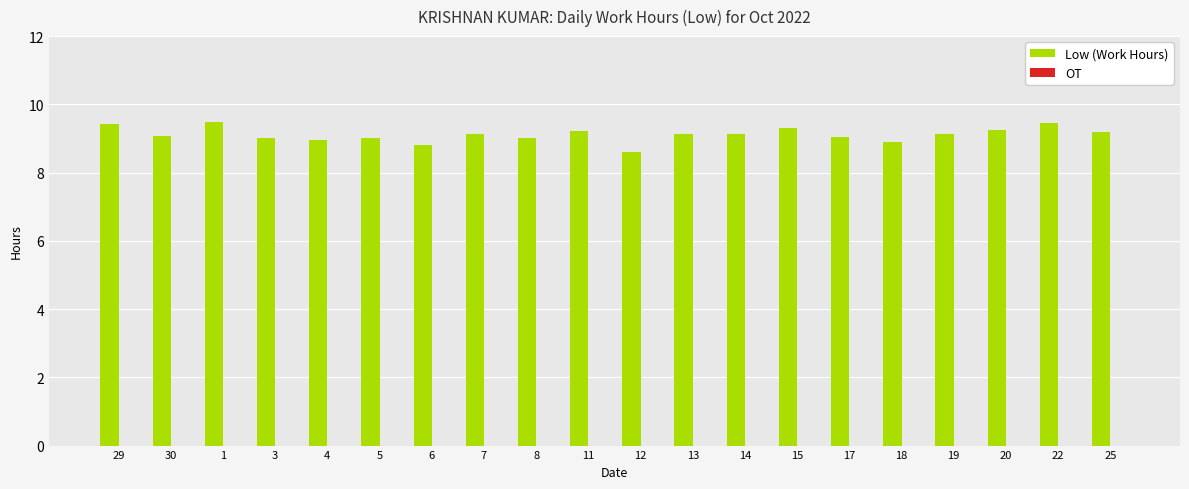

What is the greatest value displayed?

9.5